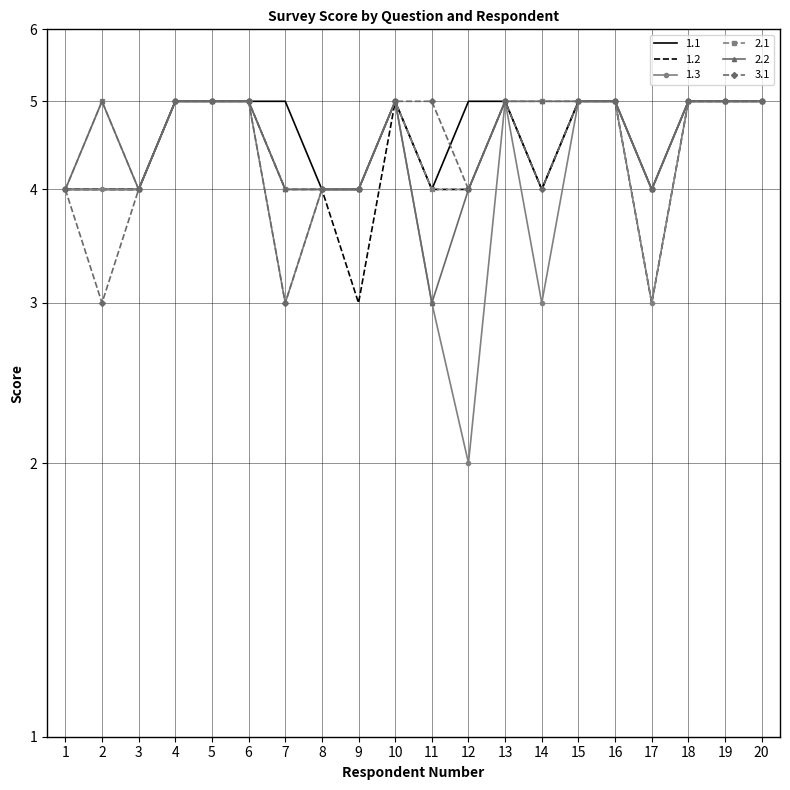

What is the minimum value shown in the chart?

2